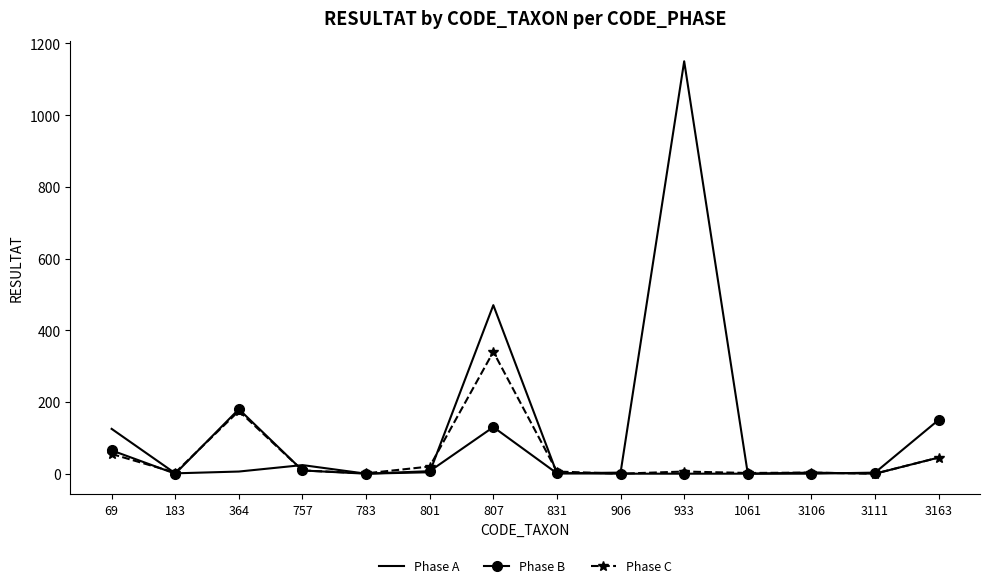

Which category has the highest value across all series?

933